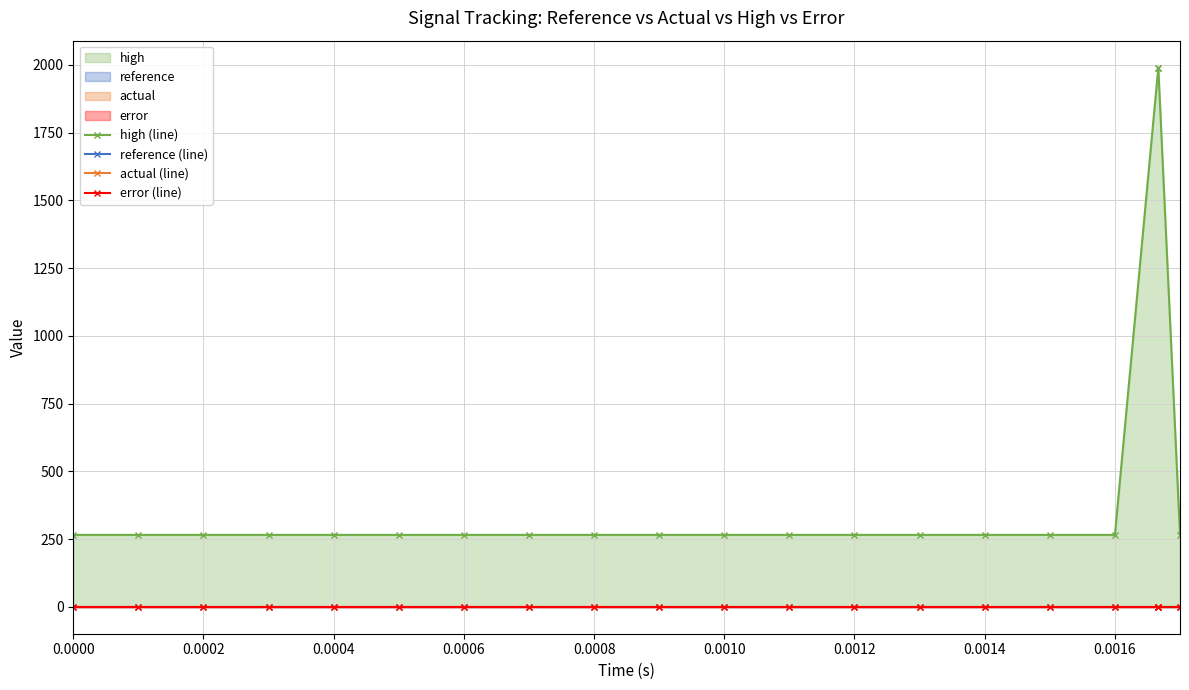

True or false: error (line) has more than 2 points higher than both neighbors.

False